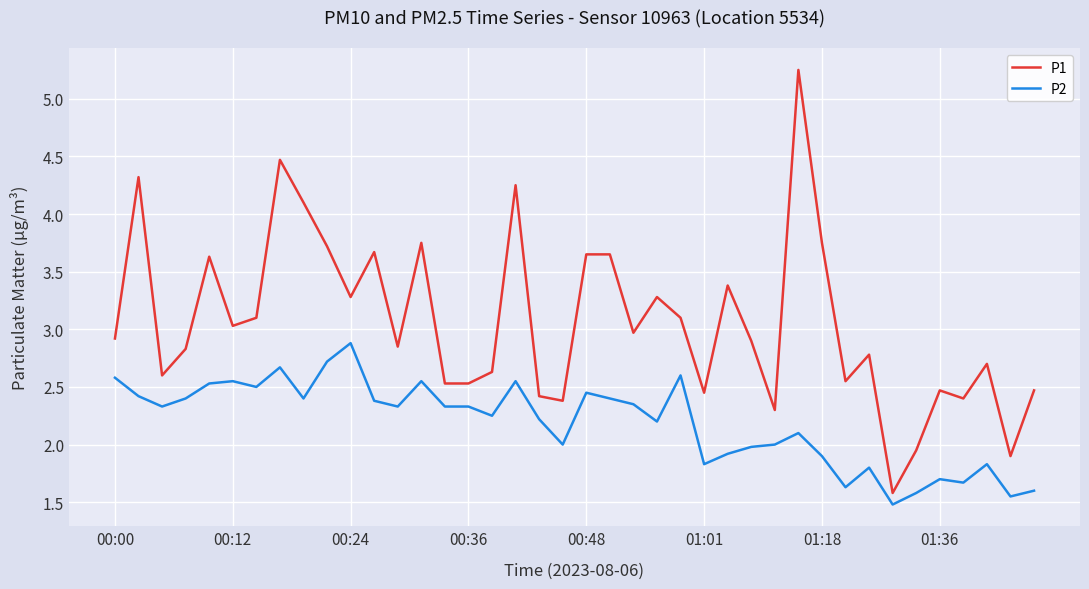

What is the minimum value shown in the chart?

1.5